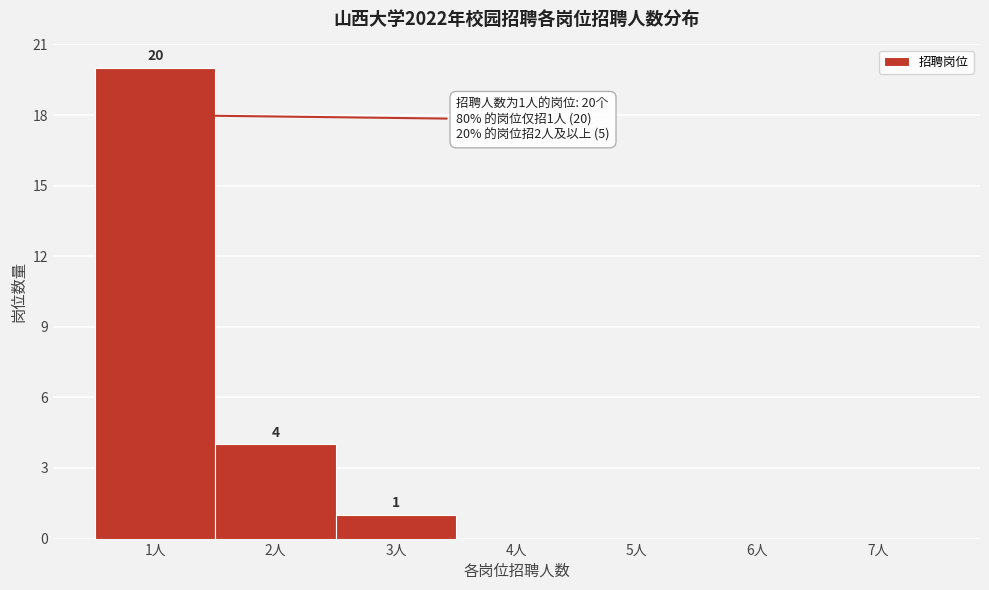

Over which range of the x-axis is the bar tallest?

0.5 to 1.5